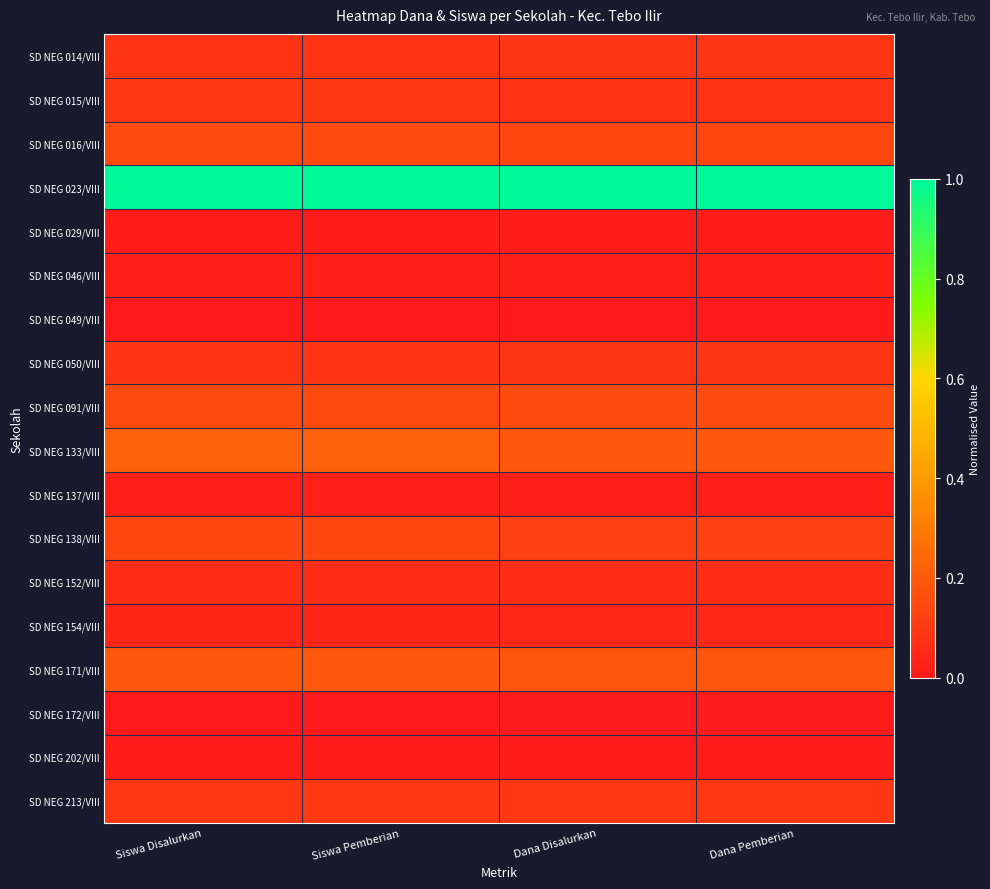

Reading left to right, list all the values displayed in this chart.

SD NEG 014/VIII: Siswa Disalurkan=0.1	Siswa Pemberian=0.1	Dana Disalurkan=0.1	Dana Pemberian=0.1
SD NEG 015/VIII: Siswa Disalurkan=0.1	Siswa Pemberian=0.1	Dana Disalurkan=0.1	Dana Pemberian=0.1
SD NEG 016/VIII: Siswa Disalurkan=0.2	Siswa Pemberian=0.2	Dana Disalurkan=0.1	Dana Pemberian=0.1
SD NEG 023/VIII: Siswa Disalurkan=1.0	Siswa Pemberian=1.0	Dana Disalurkan=1.0	Dana Pemberian=1.0
SD NEG 029/VIII: Siswa Disalurkan=0.0	Siswa Pemberian=0.0	Dana Disalurkan=0.0	Dana Pemberian=0.0
SD NEG 046/VIII: Siswa Disalurkan=0.0	Siswa Pemberian=0.0	Dana Disalurkan=0.0	Dana Pemberian=0.0
SD NEG 049/VIII: Siswa Disalurkan=0.0	Siswa Pemberian=0.0	Dana Disalurkan=0.0	Dana Pemberian=0.0
SD NEG 050/VIII: Siswa Disalurkan=0.1	Siswa Pemberian=0.1	Dana Disalurkan=0.1	Dana Pemberian=0.1
SD NEG 091/VIII: Siswa Disalurkan=0.2	Siswa Pemberian=0.2	Dana Disalurkan=0.2	Dana Pemberian=0.2
SD NEG 133/VIII: Siswa Disalurkan=0.2	Siswa Pemberian=0.2	Dana Disalurkan=0.2	Dana Pemberian=0.2
SD NEG 137/VIII: Siswa Disalurkan=0.0	Siswa Pemberian=0.0	Dana Disalurkan=0.0	Dana Pemberian=0.0
SD NEG 138/VIII: Siswa Disalurkan=0.1	Siswa Pemberian=0.1	Dana Disalurkan=0.1	Dana Pemberian=0.1
SD NEG 152/VIII: Siswa Disalurkan=0.1	Siswa Pemberian=0.1	Dana Disalurkan=0.1	Dana Pemberian=0.1
SD NEG 154/VIII: Siswa Disalurkan=0.0	Siswa Pemberian=0.0	Dana Disalurkan=0.0	Dana Pemberian=0.0
SD NEG 171/VIII: Siswa Disalurkan=0.2	Siswa Pemberian=0.2	Dana Disalurkan=0.2	Dana Pemberian=0.2
SD NEG 172/VIII: Siswa Disalurkan=0.0	Siswa Pemberian=0.0	Dana Disalurkan=0.0	Dana Pemberian=0.0
SD NEG 202/VIII: Siswa Disalurkan=0.0	Siswa Pemberian=0.0	Dana Disalurkan=0.0	Dana Pemberian=0.0
SD NEG 213/VIII: Siswa Disalurkan=0.1	Siswa Pemberian=0.1	Dana Disalurkan=0.1	Dana Pemberian=0.1